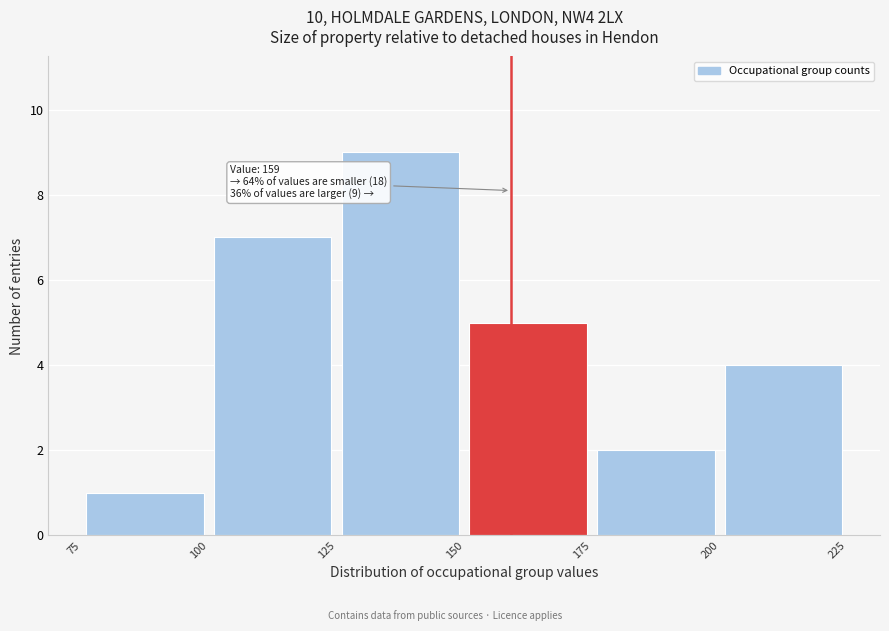

Over which range of the x-axis is the bar tallest?

125 to 150